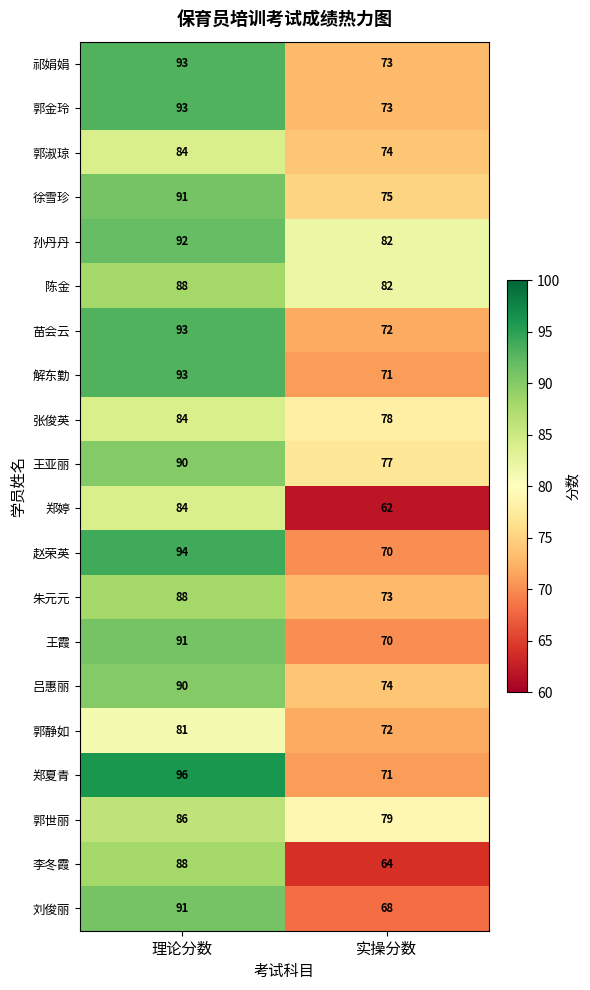

What is the sum of the 王亚丽 values at 理论分数 and 实操分数?

167